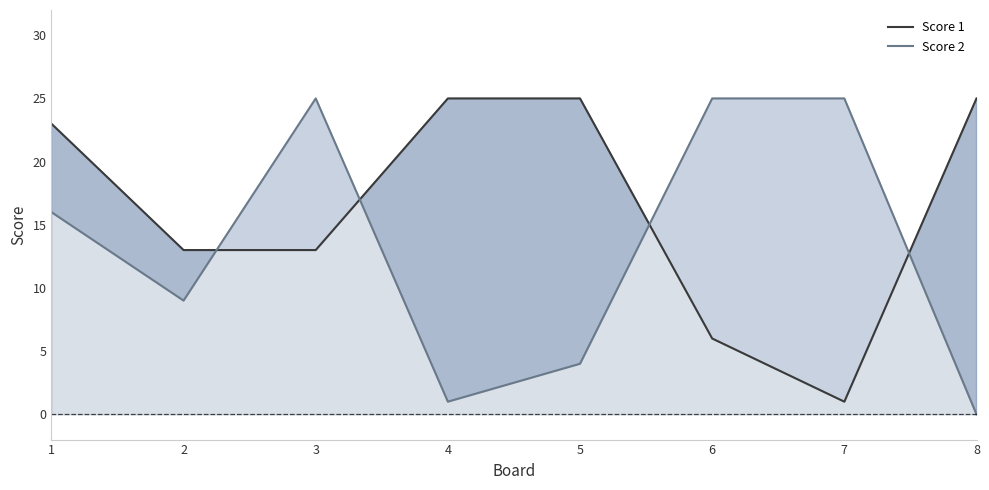

What is the difference between the highest and lowest values at 8?

25